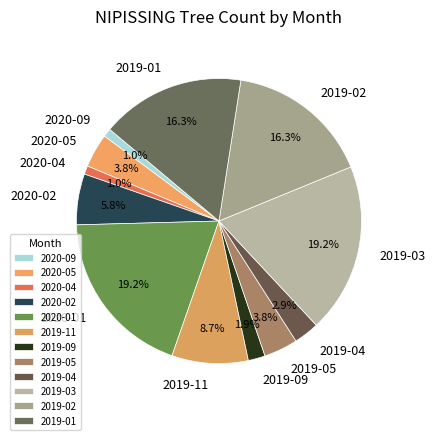

Is the sum of 2020-02 and 2019-01 greater than half?

No